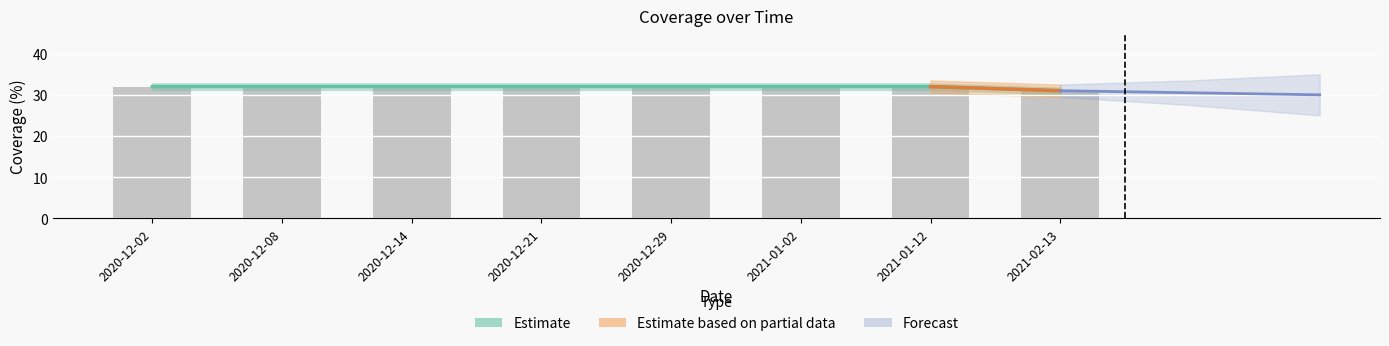

Which label corresponds to the smallest value in the chart?

2021-02-13